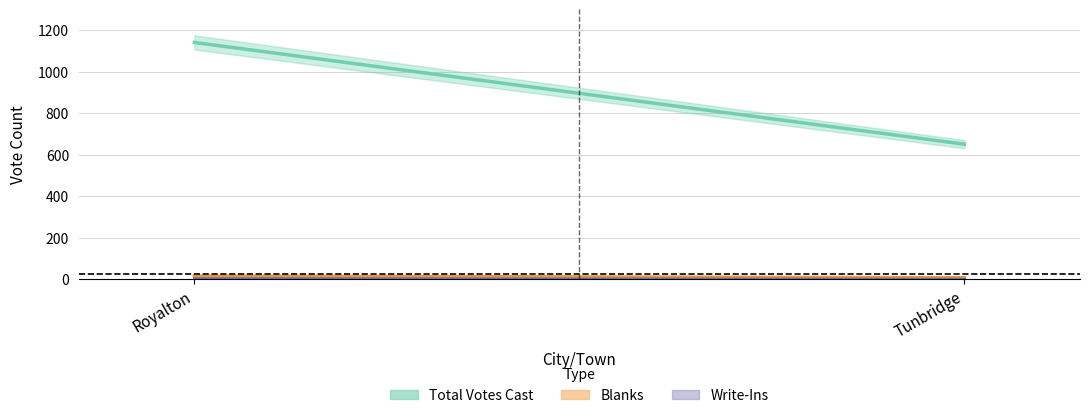

What is the average value of the Blanks series?

12